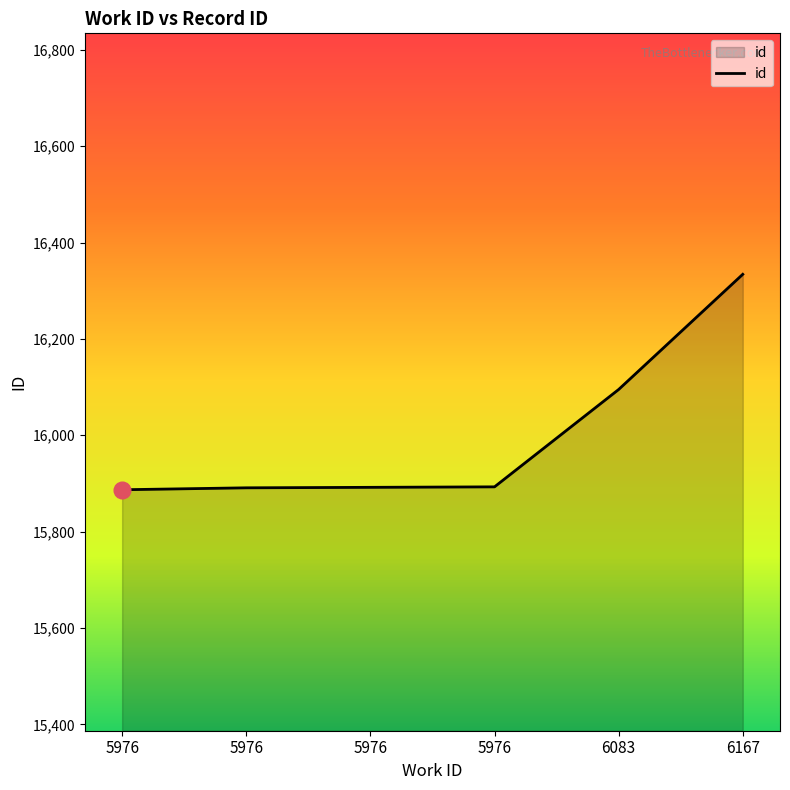

How many lines are shown in the chart?

1